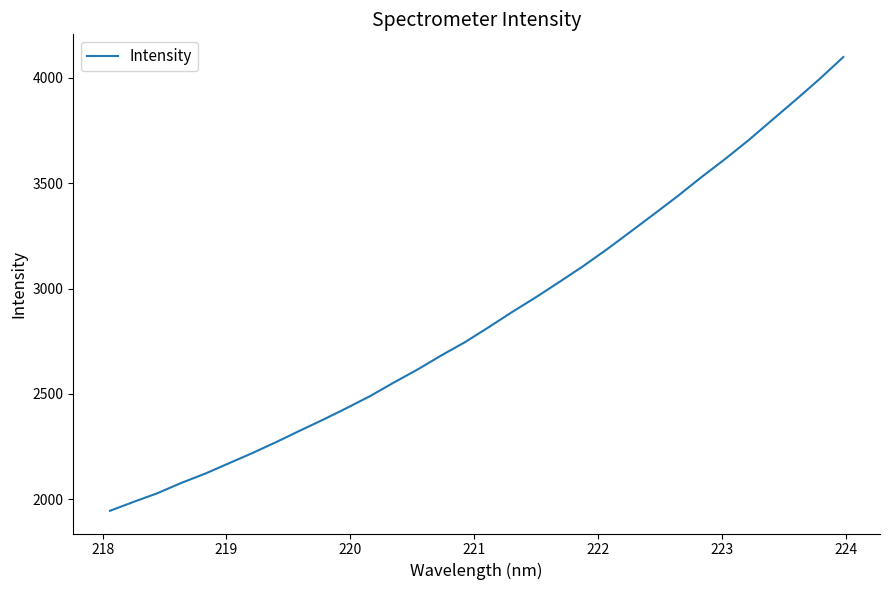

What is the maximum value shown in the chart?

4098.6